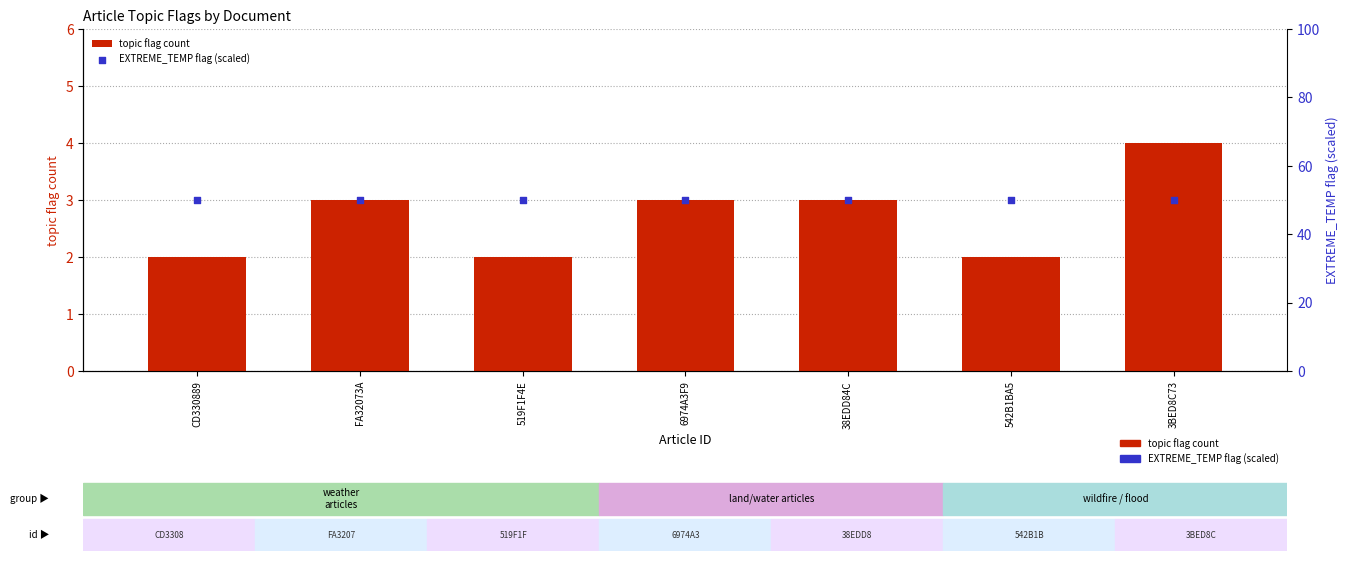

Is the value of topic flag count at CD330889 greater than the value of EXTREME_TEMP flag (scaled) at 542B1BA5?

No